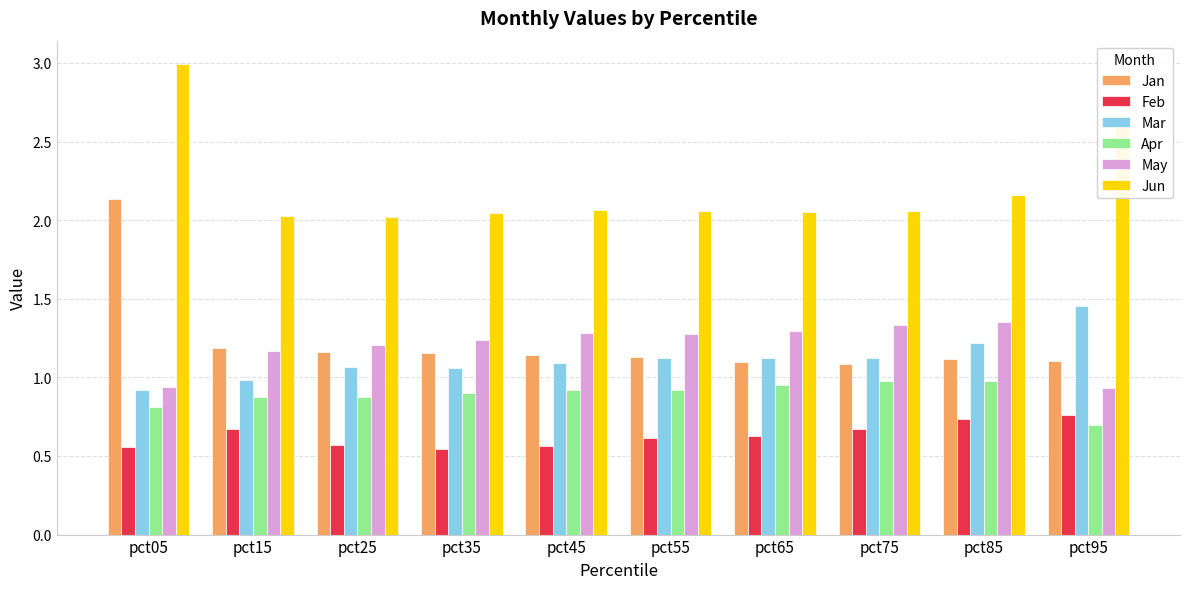

Which series changed the most between pct05 and pct85?

Jan